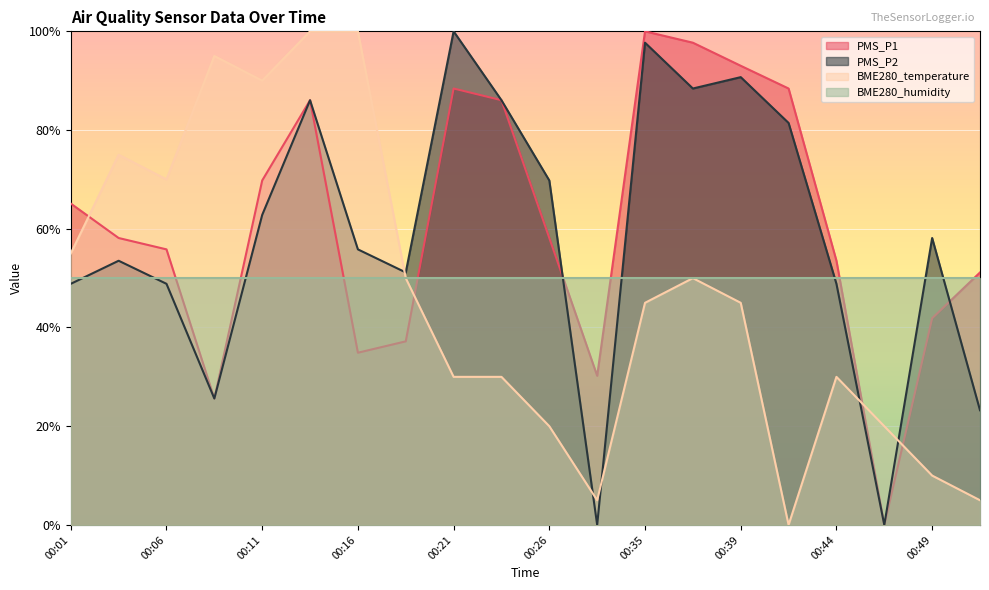

Between 00:06 and 00:21, which series saw the biggest shift?

PMS_P2